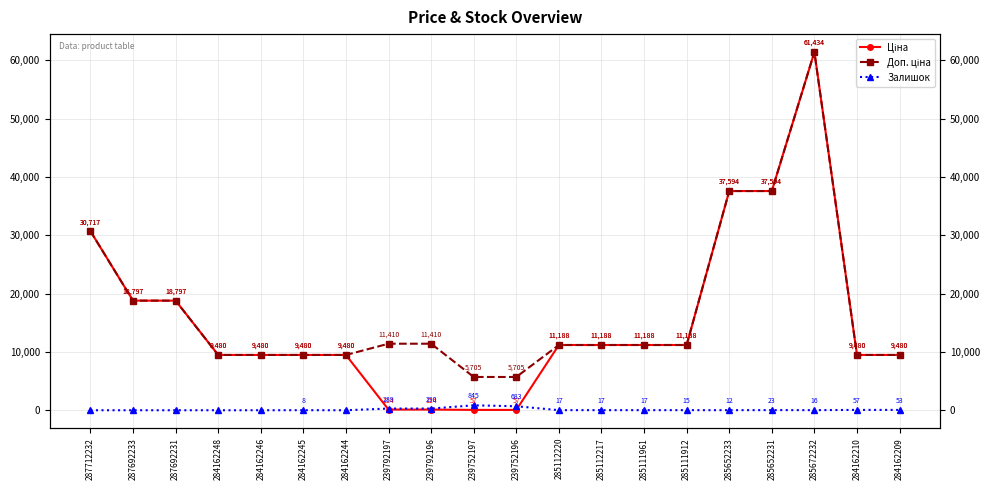

What is the total value across all series at 285652233?

75199.2